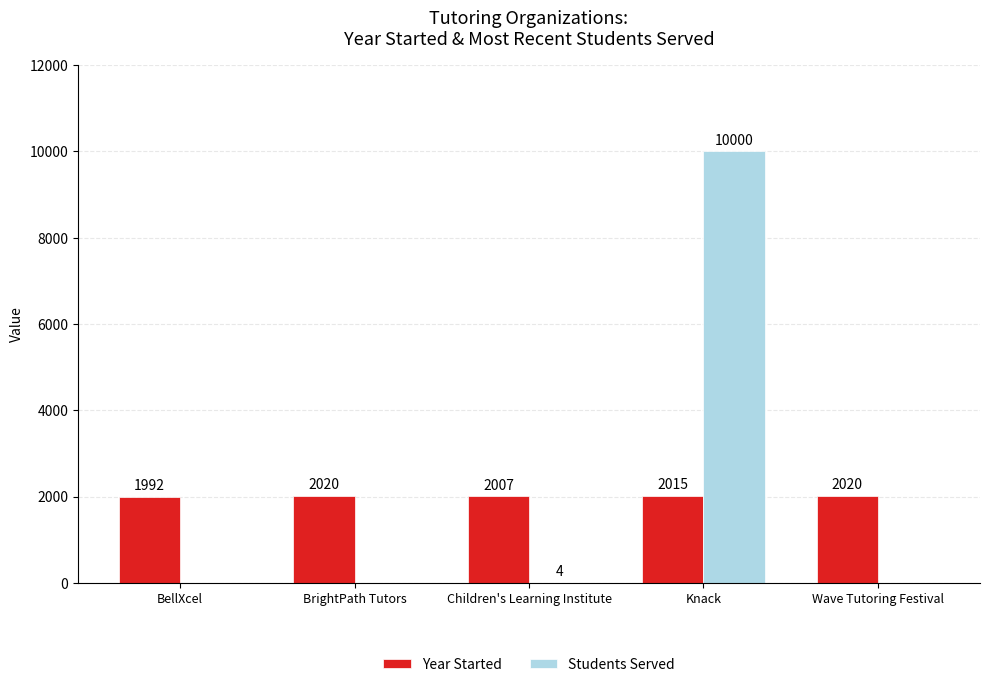

Which series has the widest spread of values?

Students Served